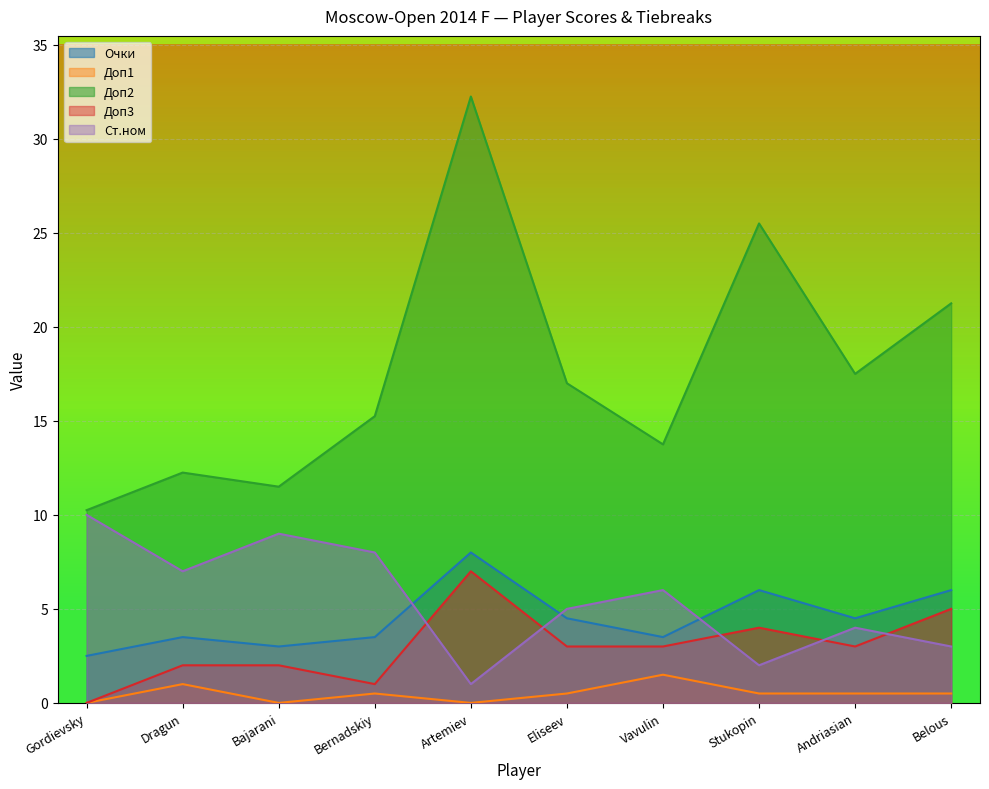

What is the value of the Ст.ном point at the 5th from the left?

1.0